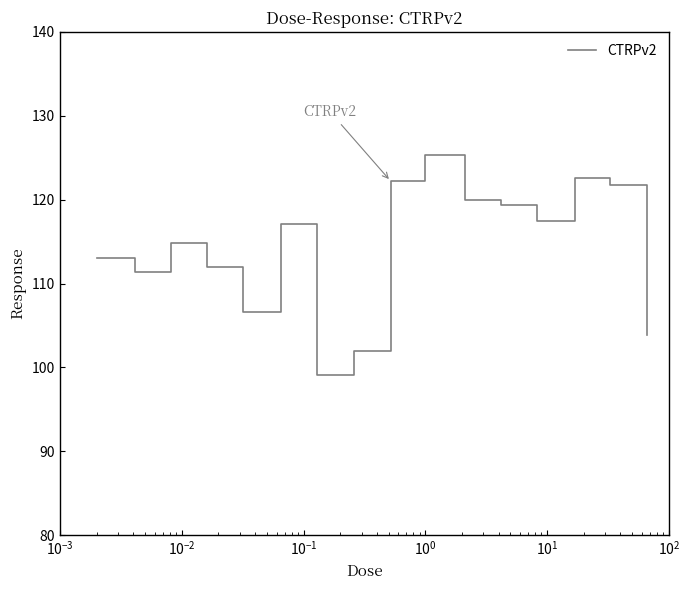

What is the difference between the maximum and minimum values?

26.2